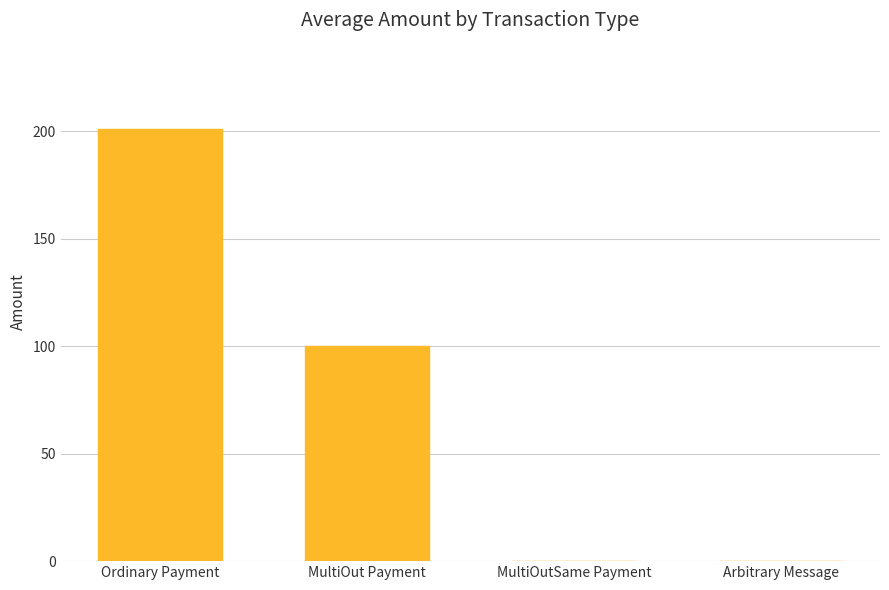

Between Ordinary Payment and Arbitrary Message, which is larger?

Ordinary Payment